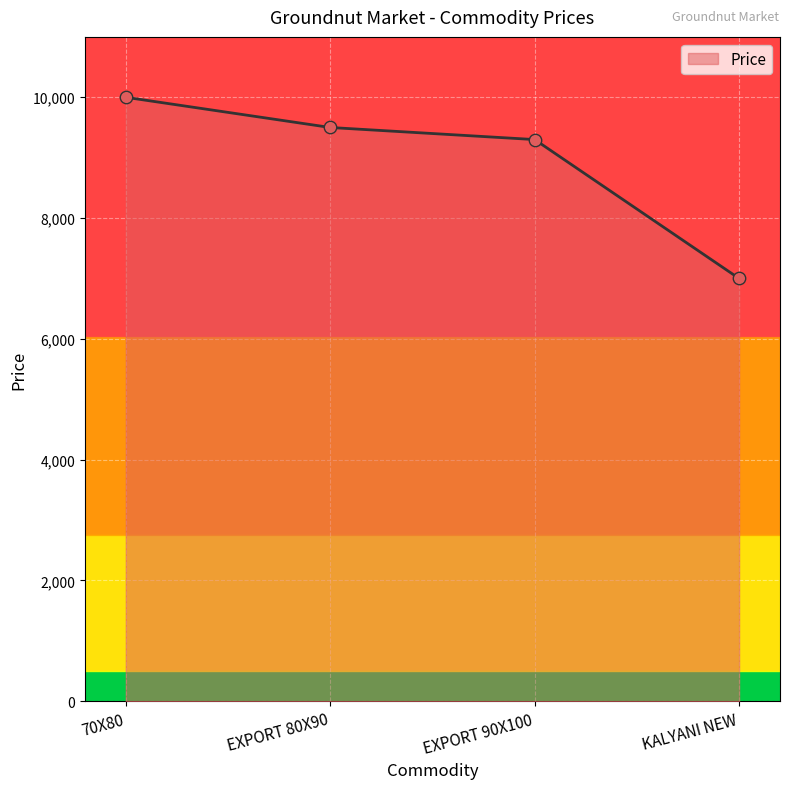

What is the change in value from EXPORT 80X90 to KALYANI NEW?

-2500